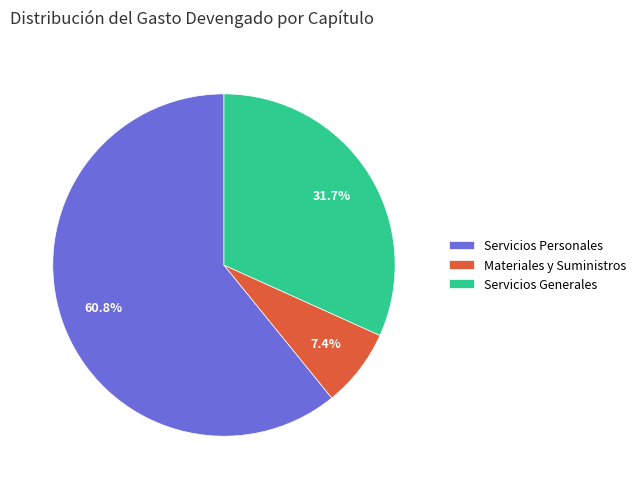

Rank the categories by value from lowest to highest.

Materiales y Suministros, Servicios Generales, Servicios Personales